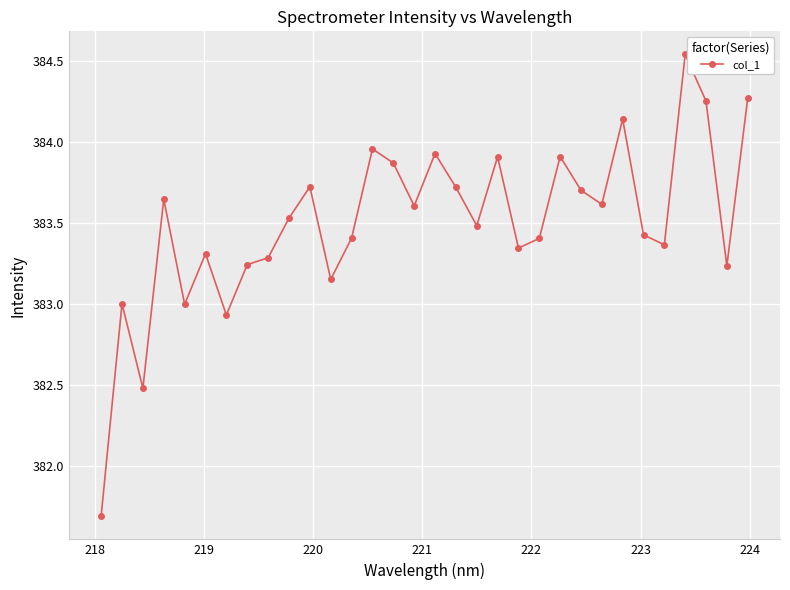

What is the sum of all values?

12272.1